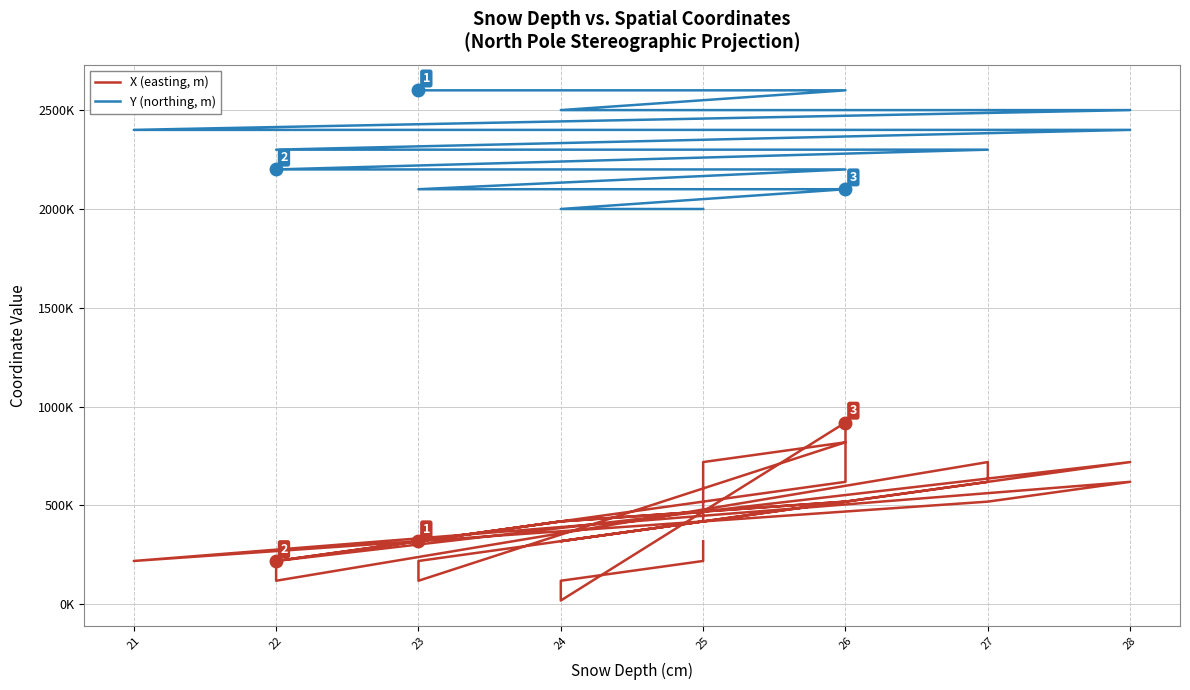

Does the chart have visible grid lines?

Yes